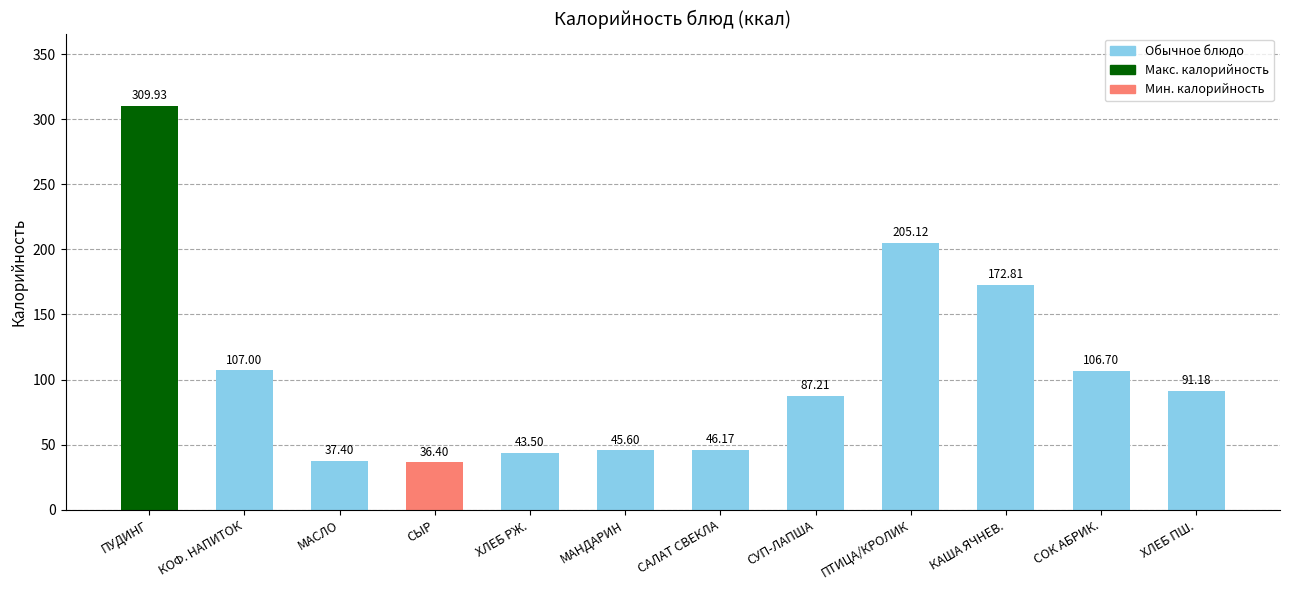

Reading left to right, transcribe all the data shown in this chart.

ПУДИНГ=309.9	КОФ. НАПИТОК=107.0	МАСЛО=37.4	СЫР=36.4	ХЛЕБ РЖ.=43.5	МАНДАРИН=45.6	САЛАТ СВЕКЛА=46.2	СУП-ЛАПША=87.2	ПТИЦА/КРОЛИК=205.1	КАША ЯЧНЕВ.=172.8	СОК АБРИК.=106.7	ХЛЕБ ПШ.=91.2